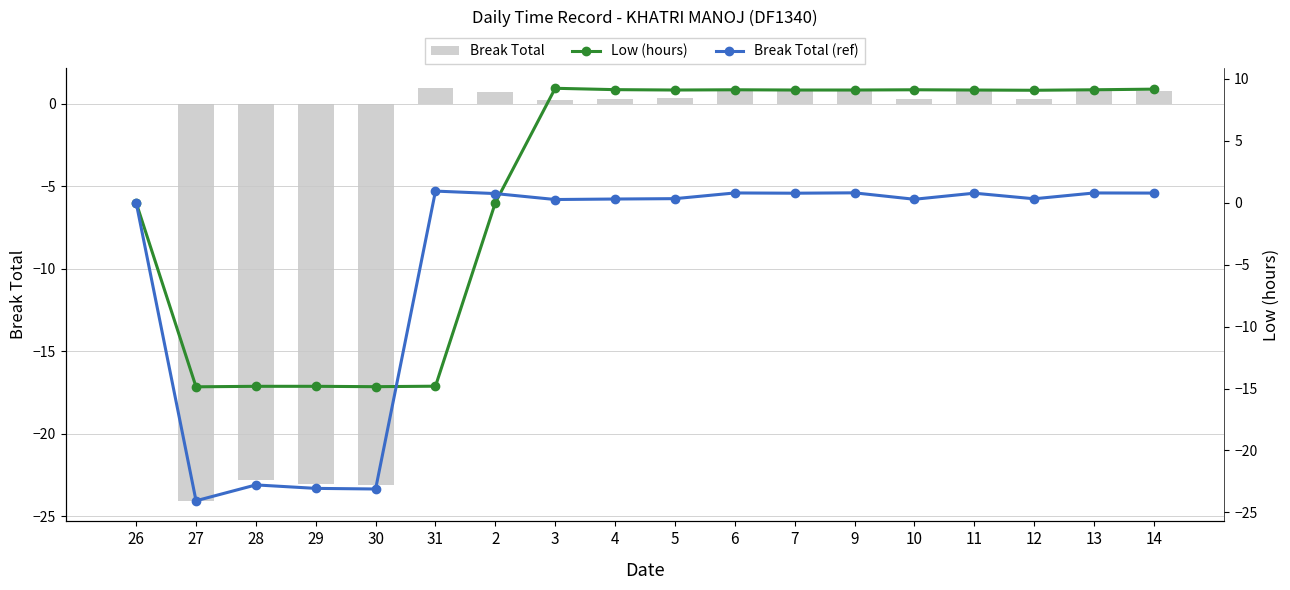

How many values in Break Total are above zero?

13